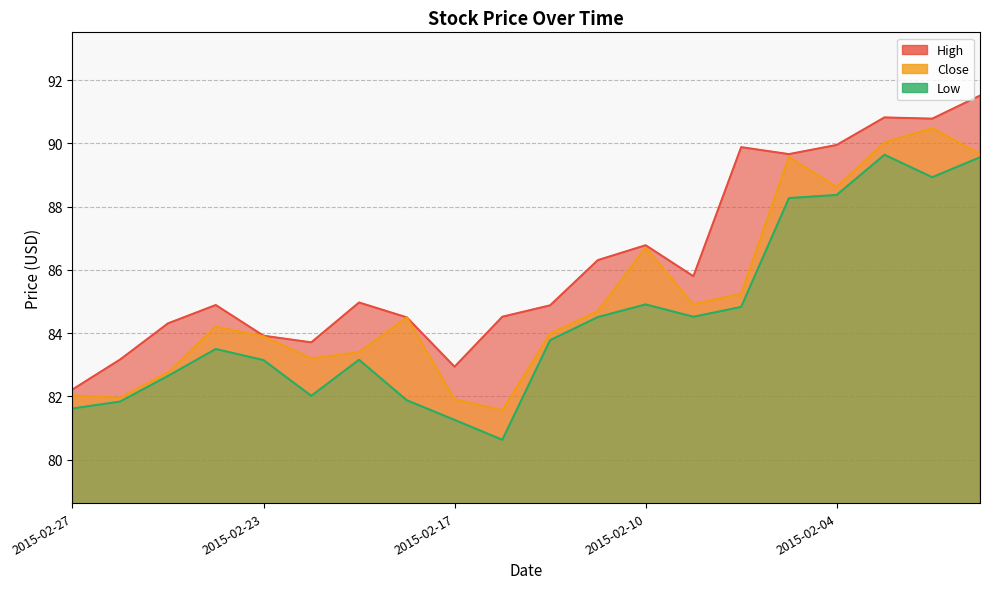

Reading left to right, list all the values displayed in this chart.

High: 2015-02-27=82.2	2015-02-26=83.2	2015-02-25=84.3	2015-02-24=84.9	2015-02-23=83.9	2015-02-20=83.7	2015-02-19=85.0	2015-02-18=84.5	2015-02-17=82.9	2015-02-13=84.5	2015-02-12=84.9	2015-02-11=86.3	2015-02-10=86.8	2015-02-09=85.8	2015-02-06=89.9	2015-02-05=89.7	2015-02-04=90.0	2015-02-03=90.8	2015-02-02=90.8	2015-01-30=91.5
Close: 2015-02-27=82.0	2015-02-26=82.0	2015-02-25=82.8	2015-02-24=84.2	2015-02-23=83.9	2015-02-20=83.2	2015-02-19=83.4	2015-02-18=84.5	2015-02-17=81.9	2015-02-13=81.6	2015-02-12=84.0	2015-02-11=84.7	2015-02-10=86.7	2015-02-09=84.9	2015-02-06=85.2	2015-02-05=89.6	2015-02-04=88.6	2015-02-03=90.0	2015-02-02=90.5	2015-01-30=89.7
Low: 2015-02-27=81.6	2015-02-26=81.8	2015-02-25=82.7	2015-02-24=83.5	2015-02-23=83.2	2015-02-20=82.0	2015-02-19=83.2	2015-02-18=81.9	2015-02-17=81.3	2015-02-13=80.6	2015-02-12=83.8	2015-02-11=84.5	2015-02-10=84.9	2015-02-09=84.5	2015-02-06=84.8	2015-02-05=88.3	2015-02-04=88.4	2015-02-03=89.6	2015-02-02=88.9	2015-01-30=89.6